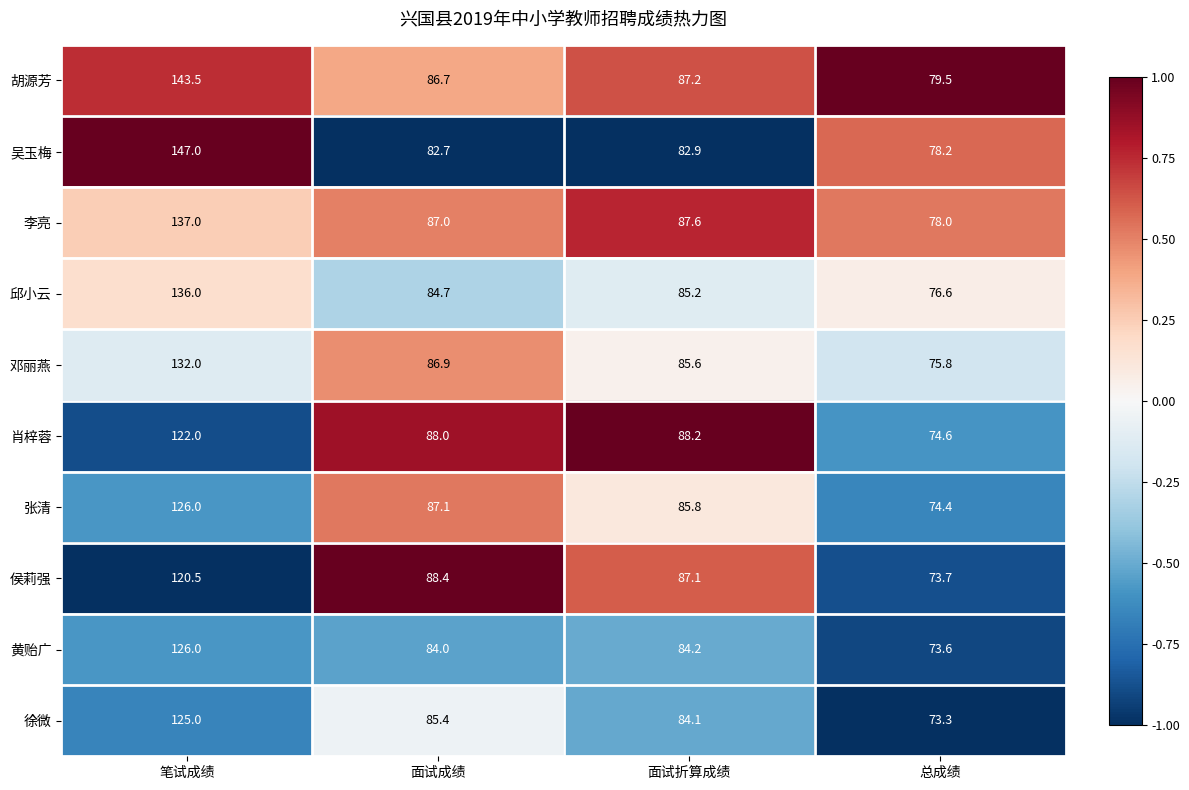

The 张清 series shows 31.8 at 笔试成绩. True or false?

False